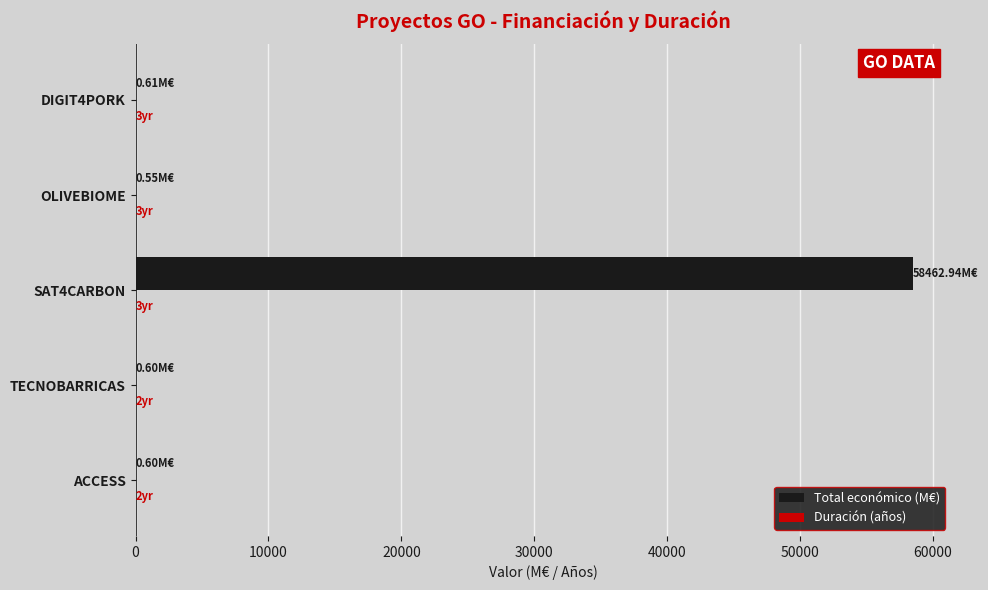

Which series has the largest total across all categories?

Total económico (M€)